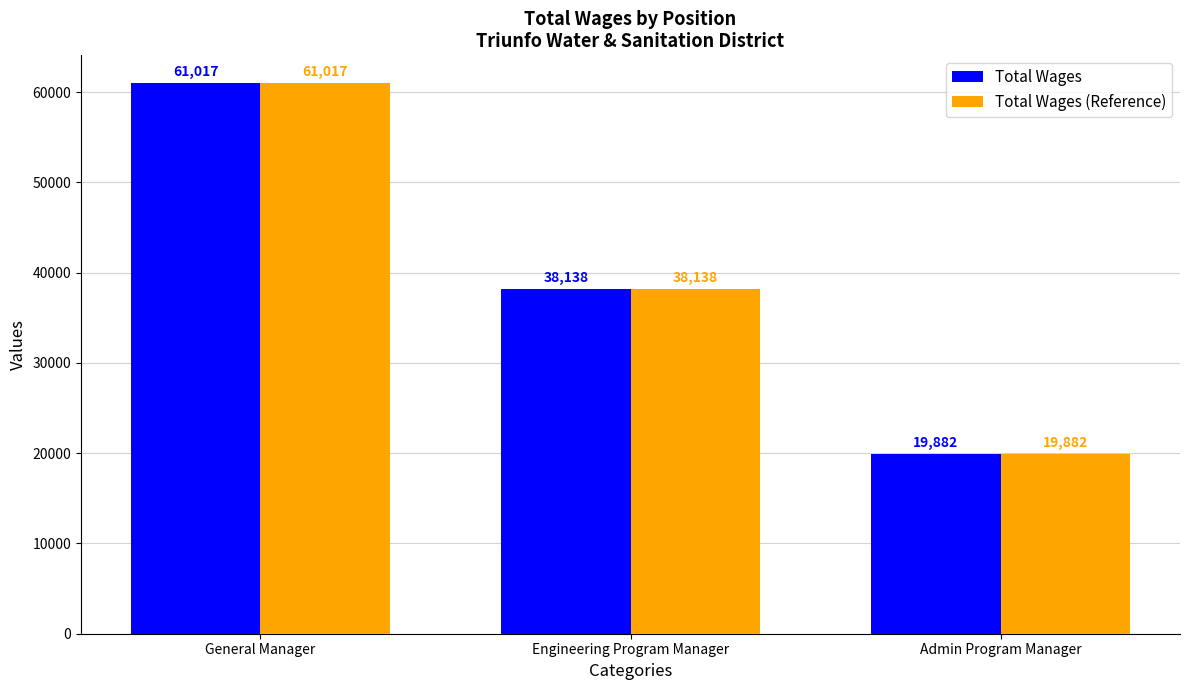

How many data points in Total Wages are less than 38138?

1